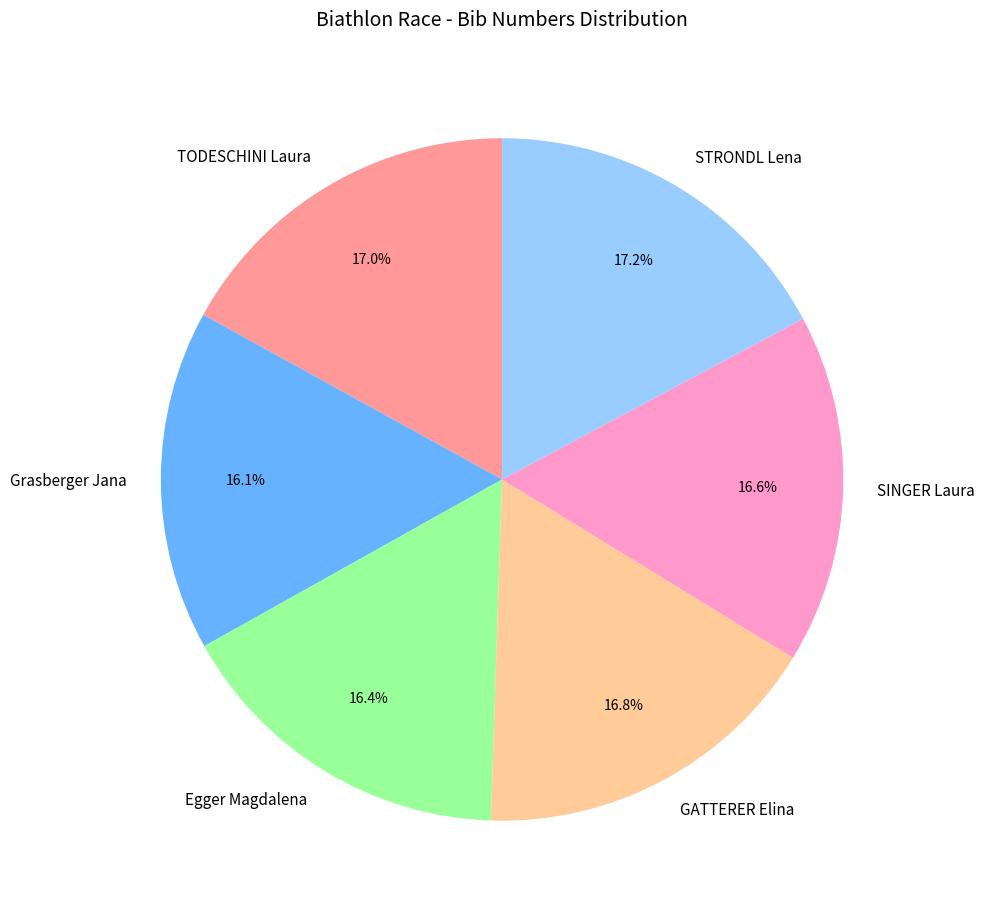

To the nearest percent, what is the combined percentage of Egger Magdalena and GATTERER Elina?

33%